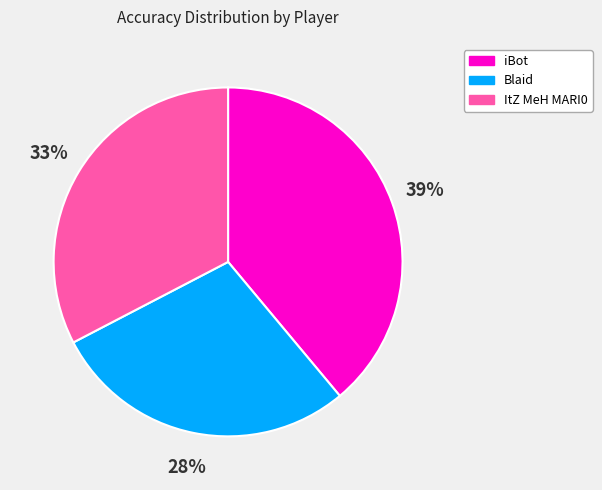

To the nearest percent, what portion does ItZ MeH MARI0 represent?

33%